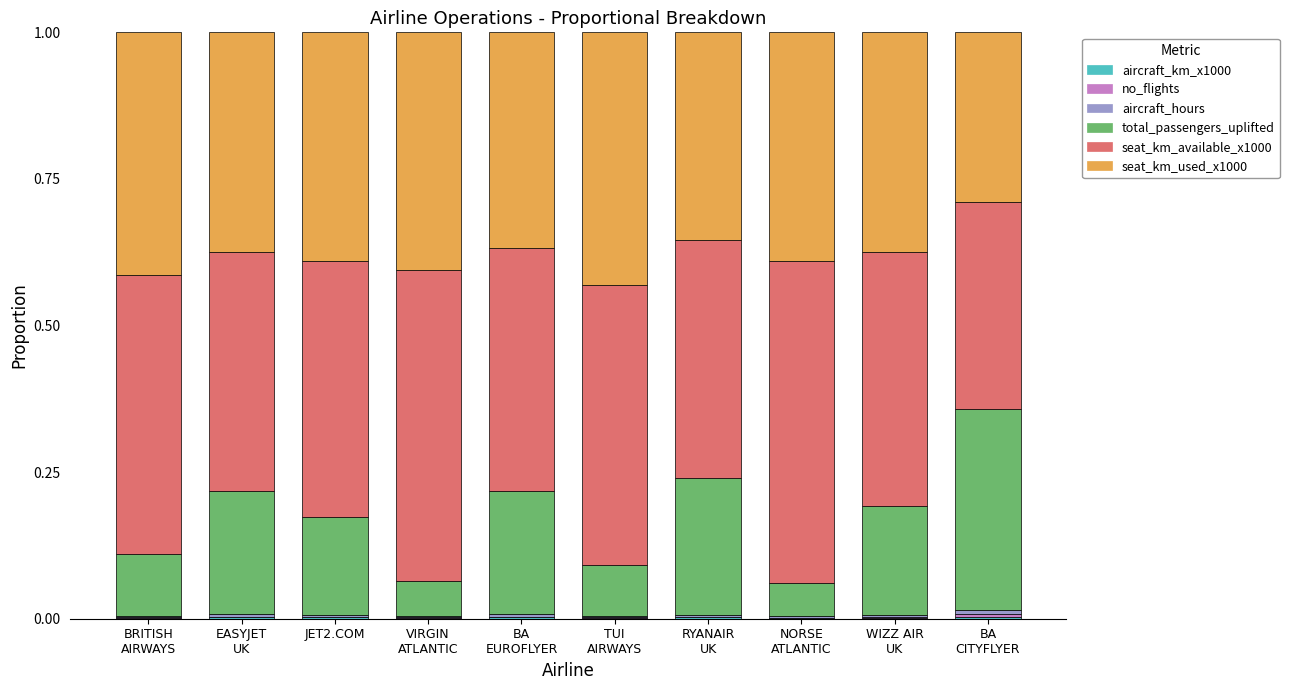

What is the difference between the maximum and minimum values in the total_passengers_uplifted series?

0.3